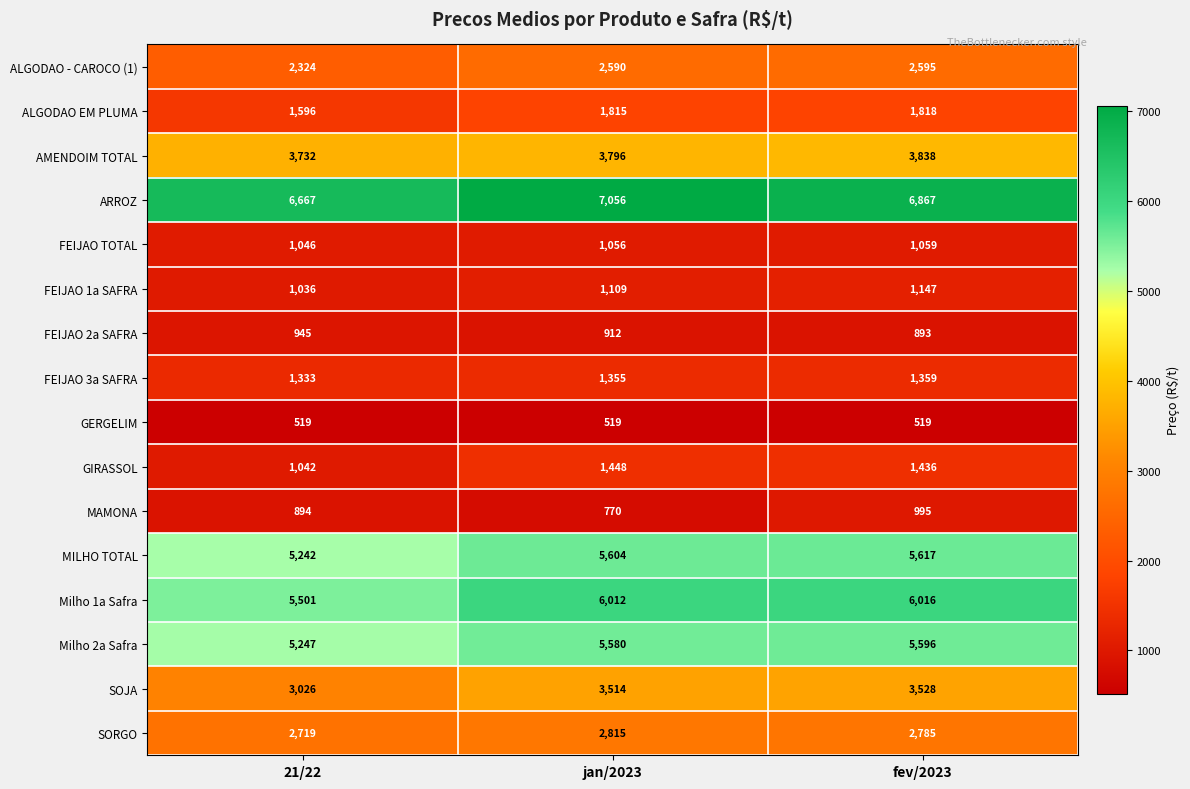

What is the sum of the AMENDOIM TOTAL values at 21/22 and jan/2023?

7528